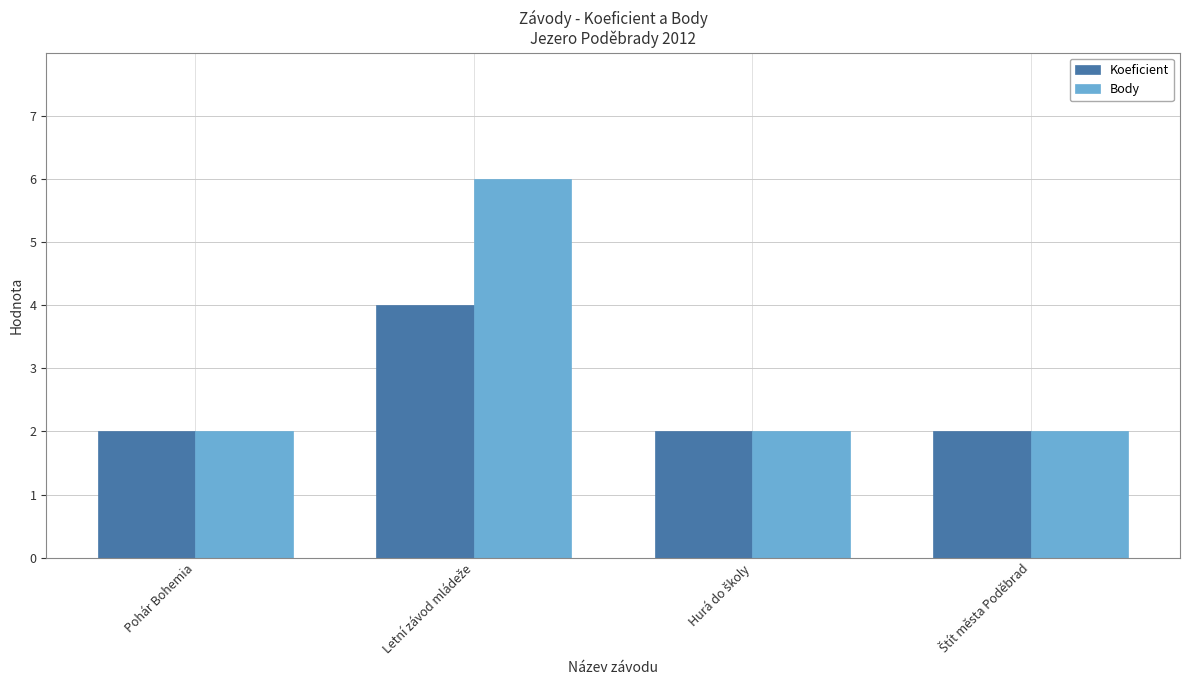

What is the maximum value shown in the chart?

6